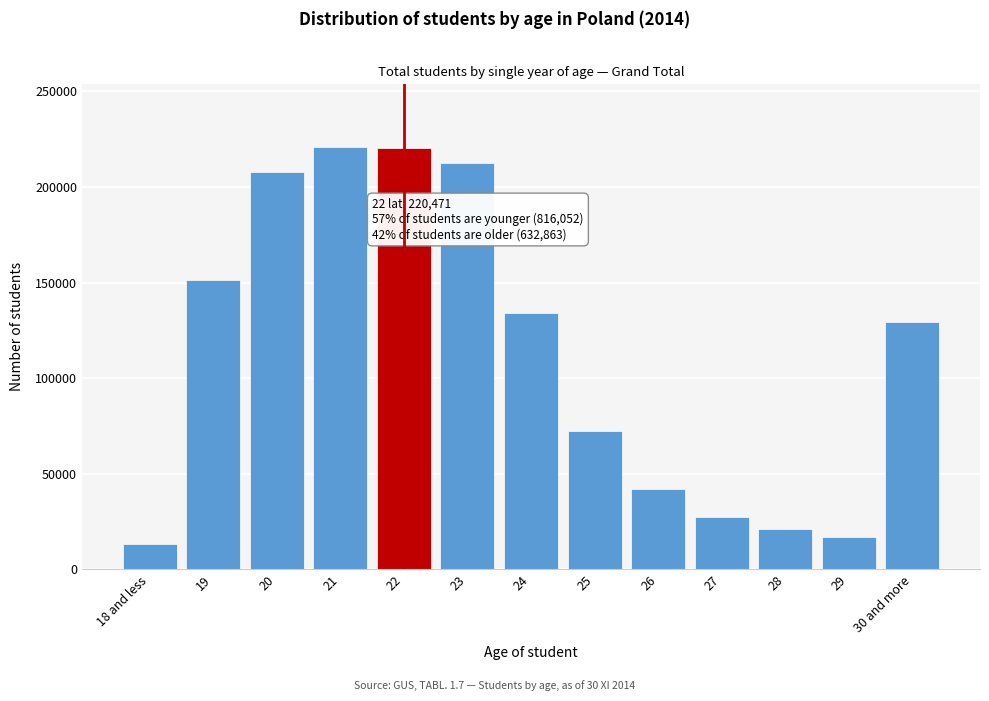

What is the difference between the values at 29 and 22?

203266